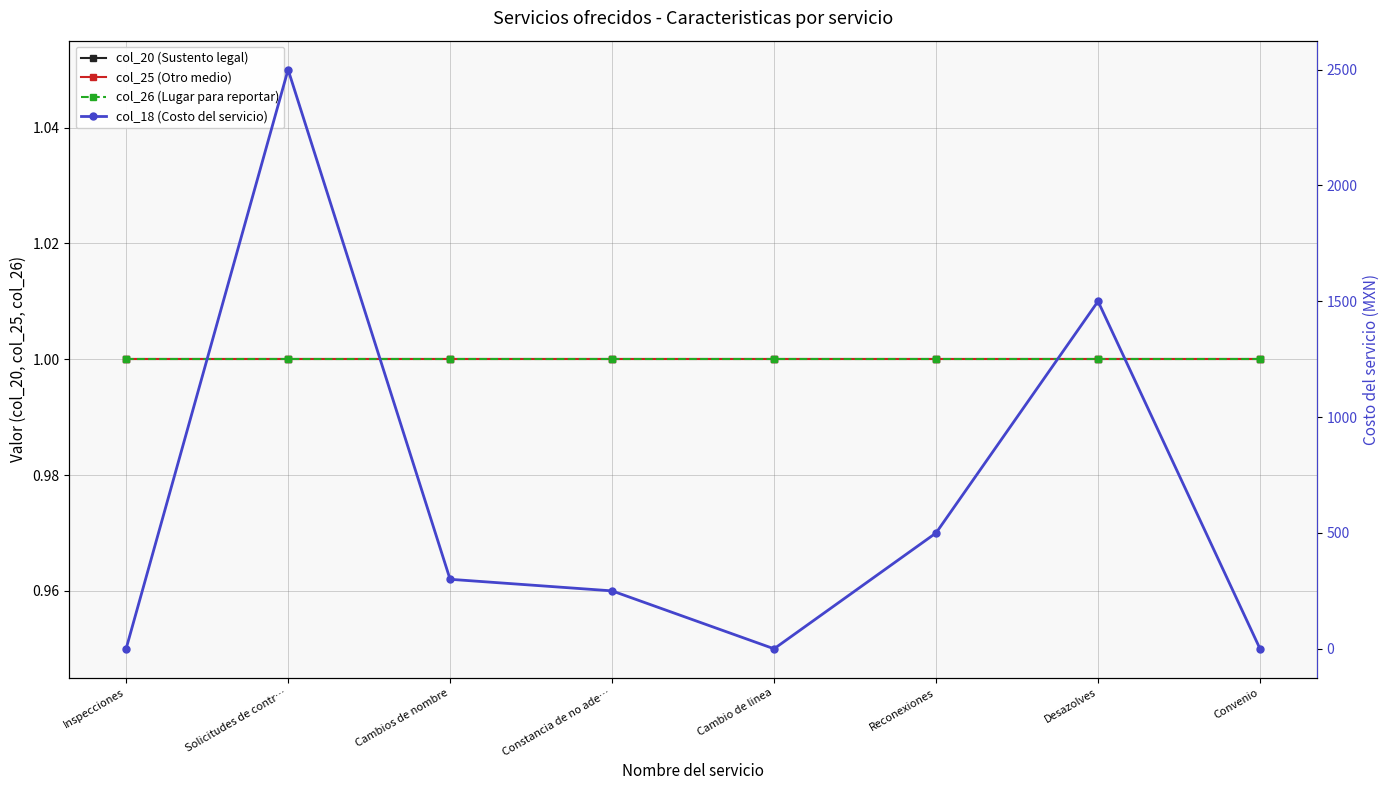

Read the col_18 (Costo del servicio) value at Reconexiones, to the nearest 50.

500